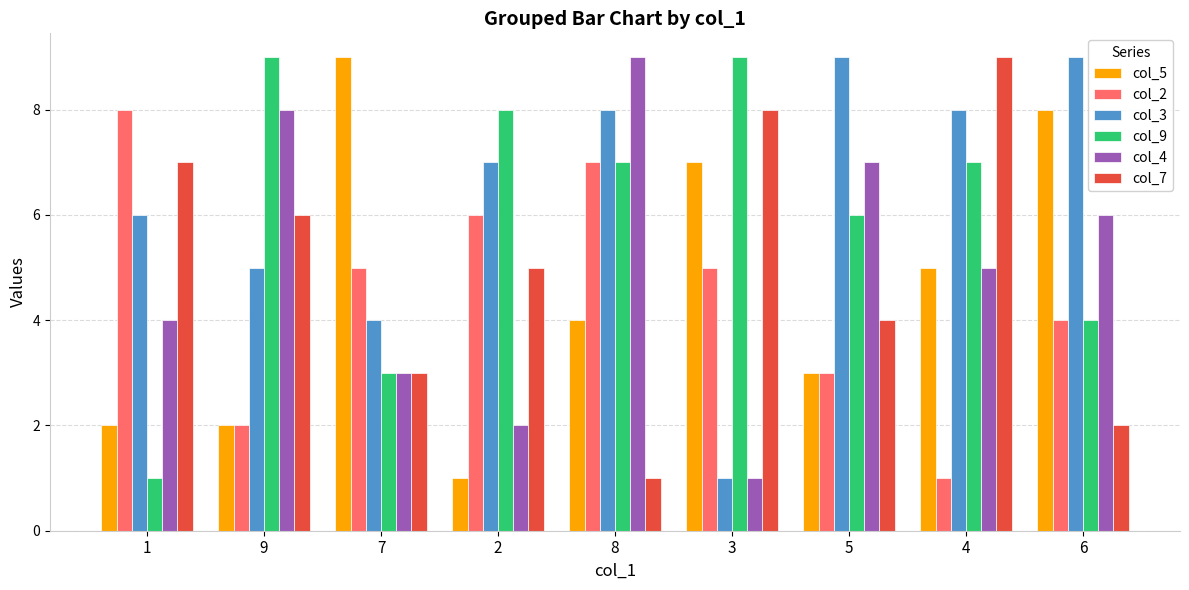

Which series changed the most between 9 and 7?

col_5